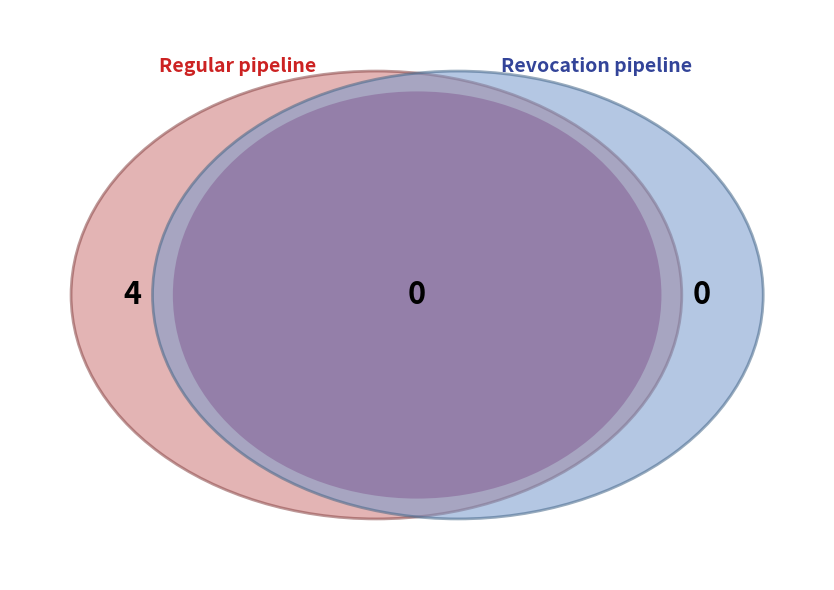

Is there any slice that represents more than half of the pie?

Yes